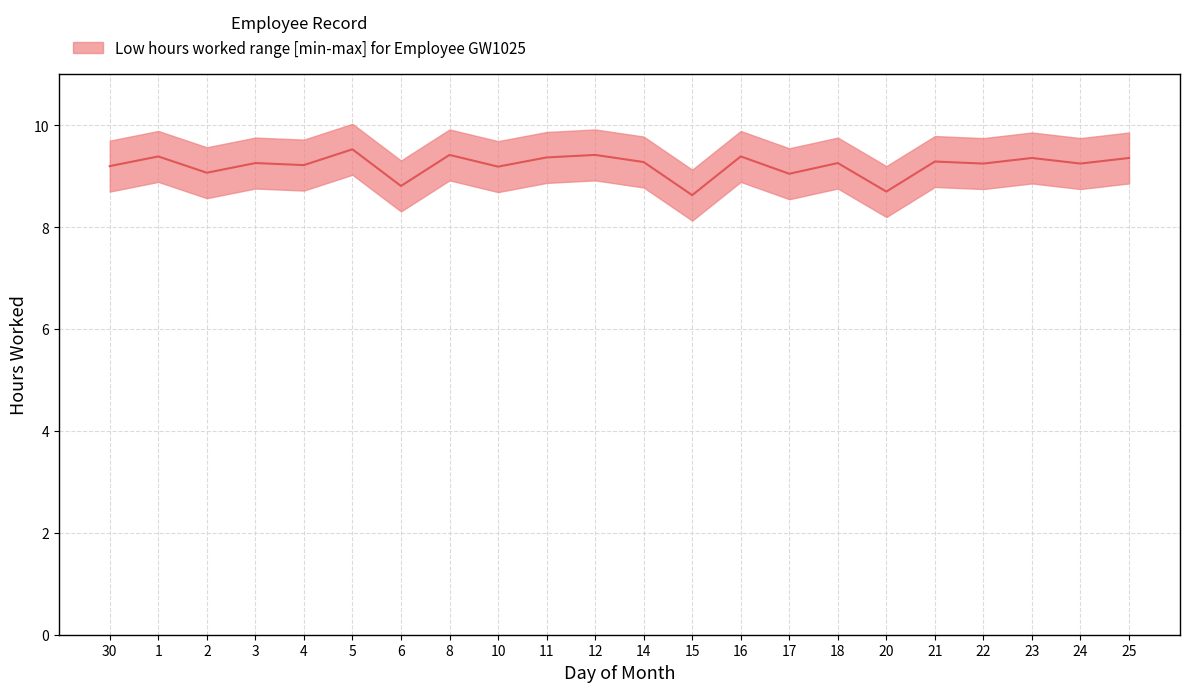

What is the maximum value shown in the chart?

9.5